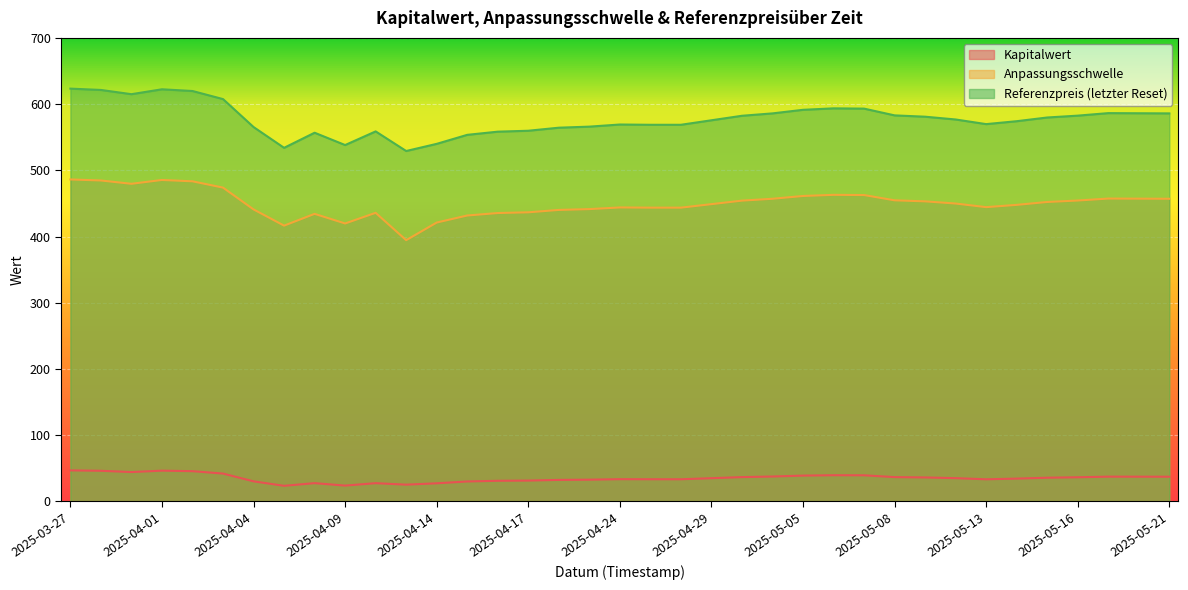

True or false: Referenzpreis has more than 0 interior local peaks.

True